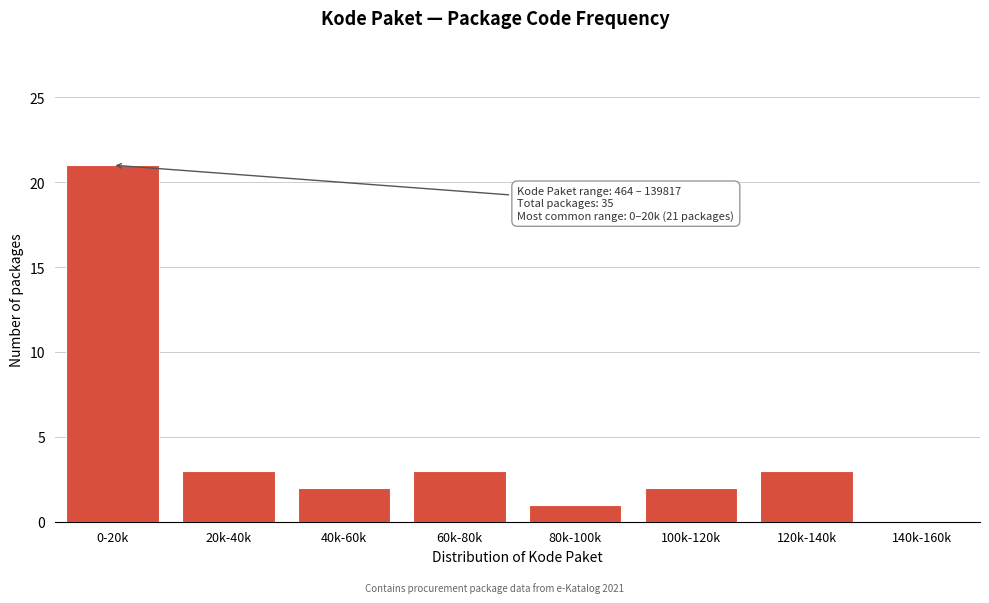

Reading right to left, transcribe all the data shown in this chart.

140k-160k=0	120k-140k=3	100k-120k=2	80k-100k=1	60k-80k=3	40k-60k=2	20k-40k=3	0-20k=21